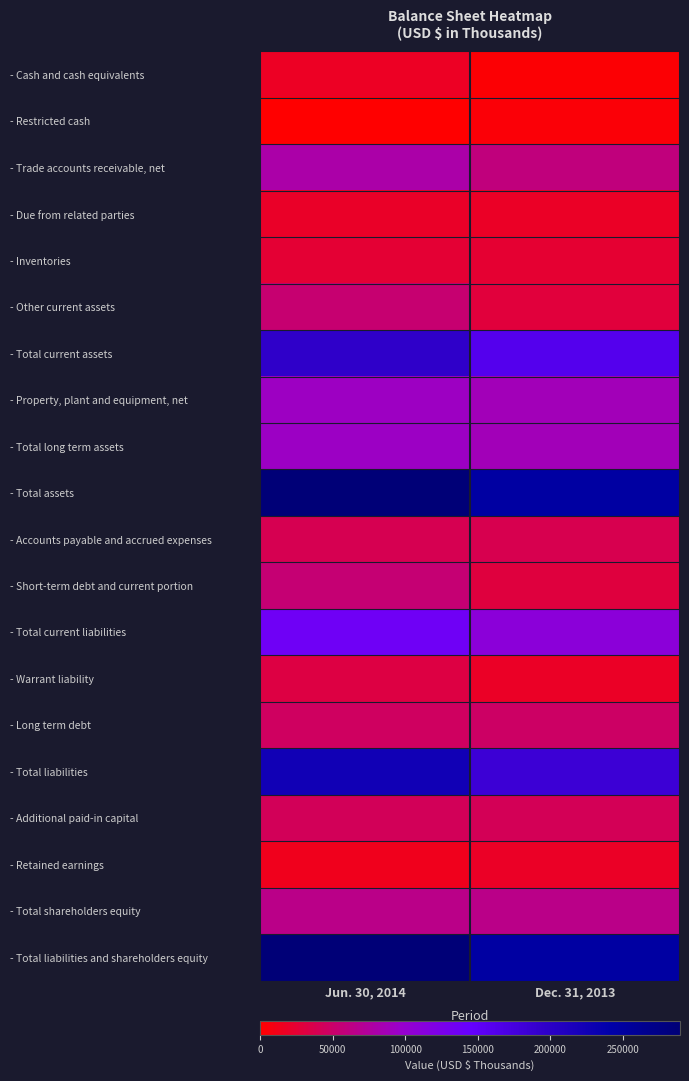

At Dec. 31, 2013, list the series in order from smallest to largest.

- Cash and cash equivalents, - Restricted cash, - Warrant liability, - Retained earnings, - Due from related parties, - Inventories, - Other current assets, - Short-term debt and current portion, - Accounts payable and accrued expenses, - Additional paid-in capital, - Long term debt, - Trade accounts receivable, net, - Total shareholders equity, - Property, plant and equipment, net, - Total long term assets, - Total current liabilities, - Total current assets, - Total liabilities, - Total assets, - Total liabilities and shareholders equity